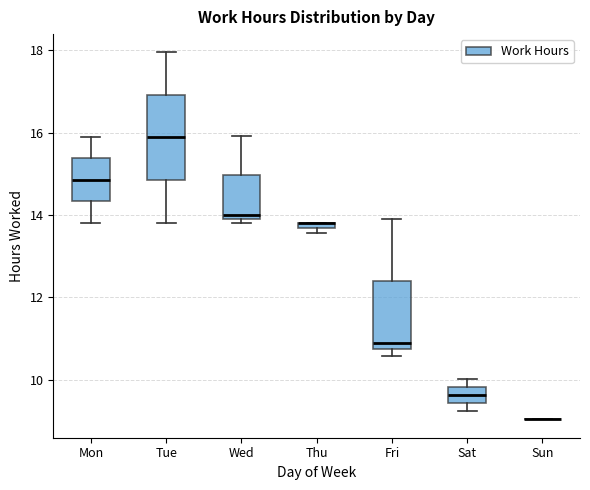

Which box is the tallest, from its lower edge to its upper edge?

Tue